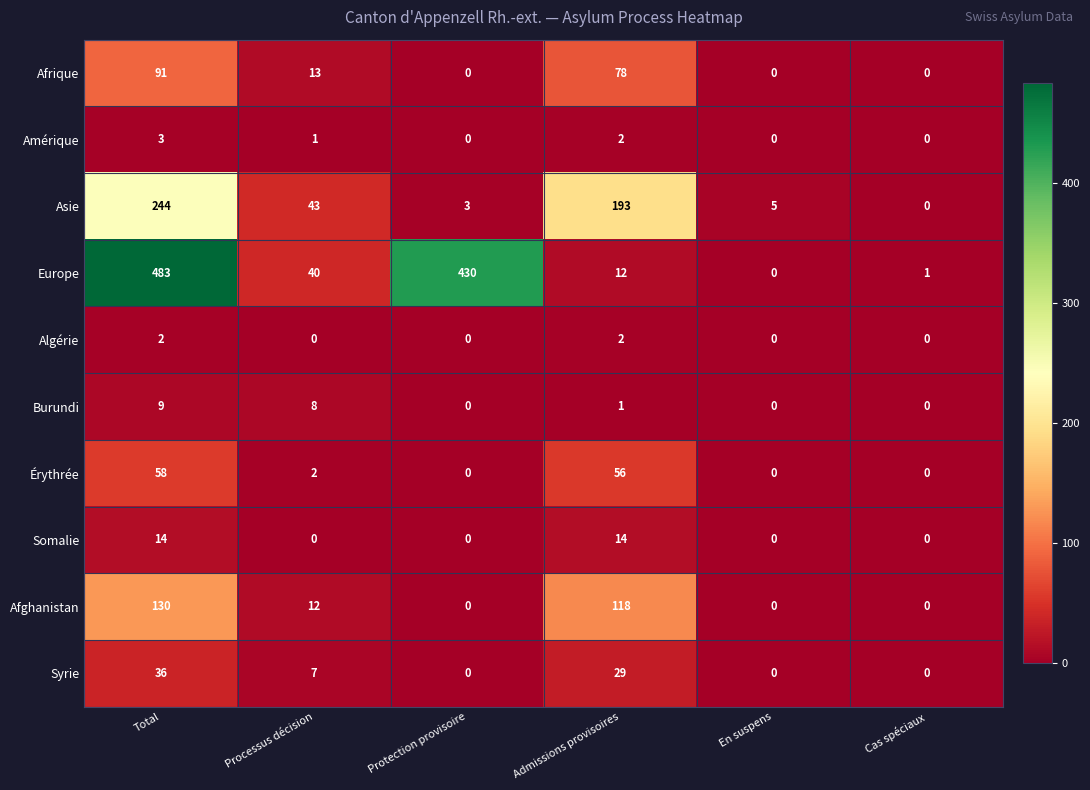

The Algérie series shows 0 at Cas spéciaux. True or false?

True